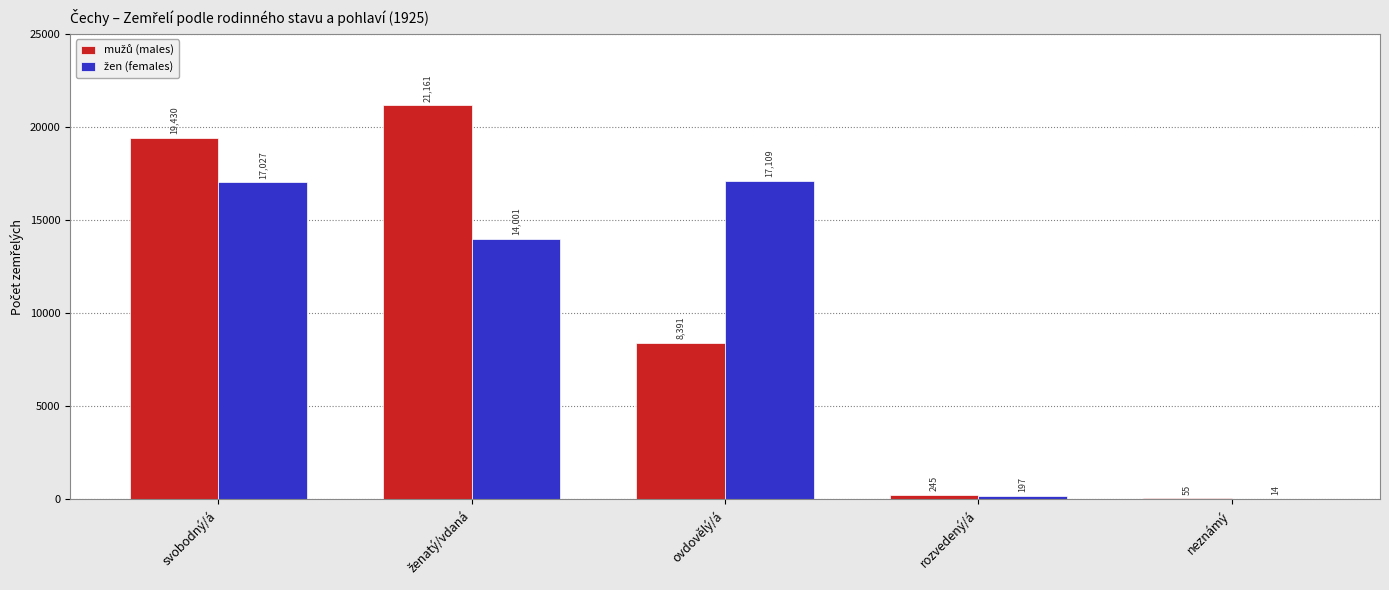

What is the greatest value displayed?

21161